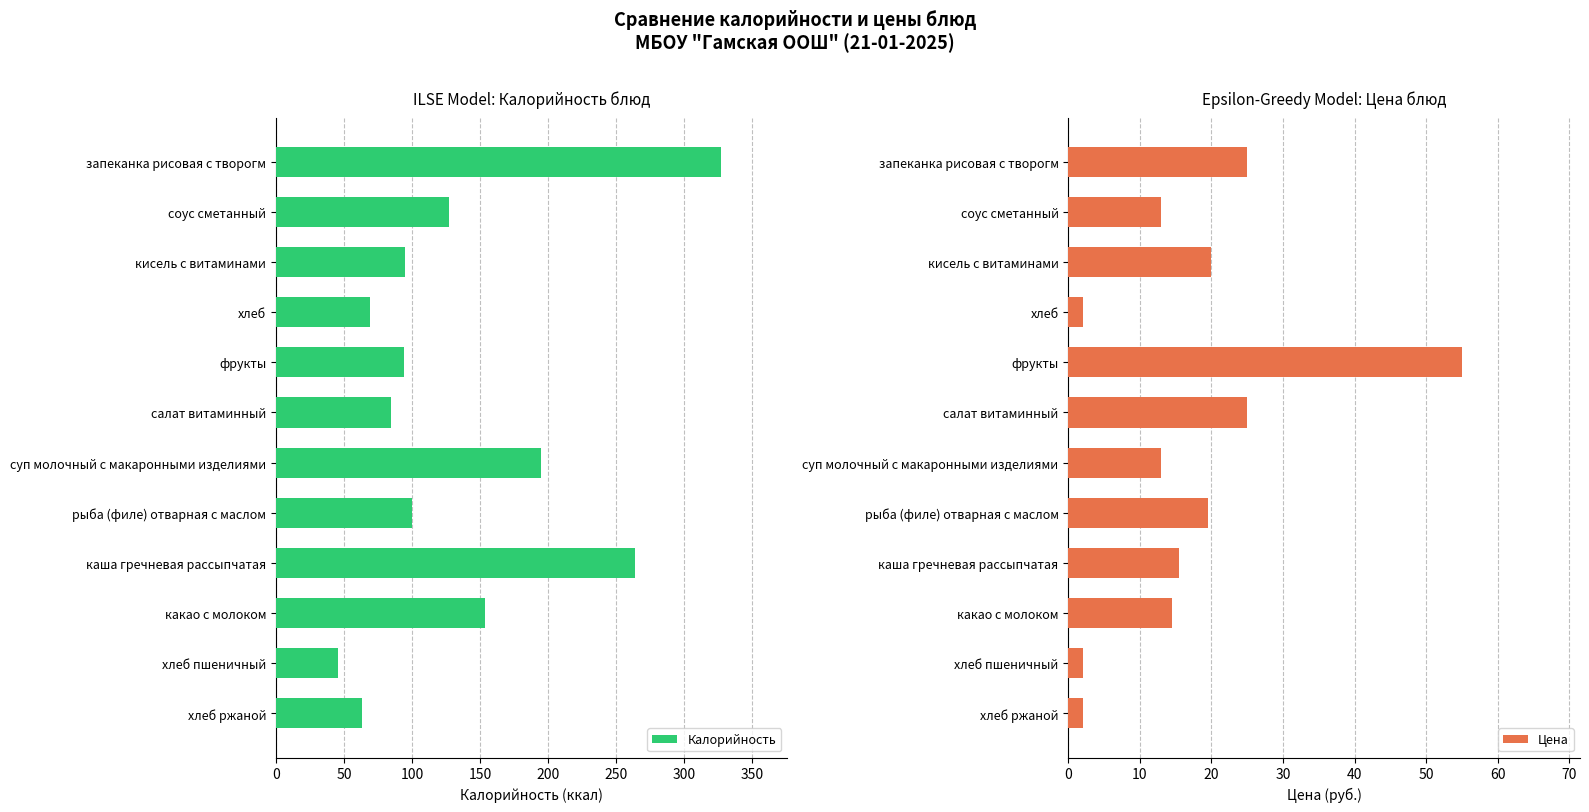

Is it true that Калорийность equals 69 at хлеб?

True